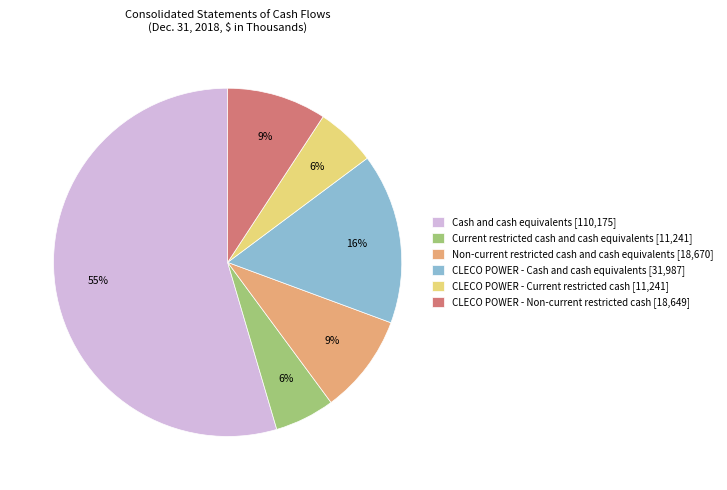

To the nearest percent, what is the difference between the largest and smallest slice percentages?

49%